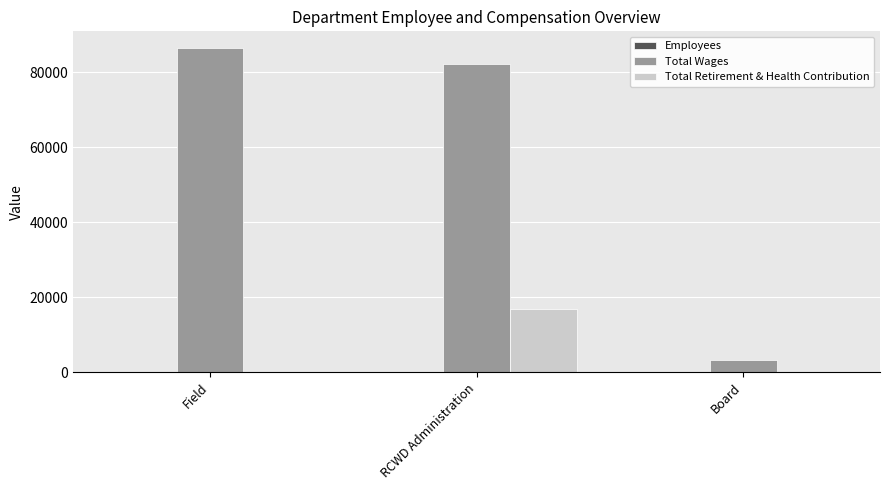

Is it true that Total Wages equals 26408 at RCWD Administration?

False